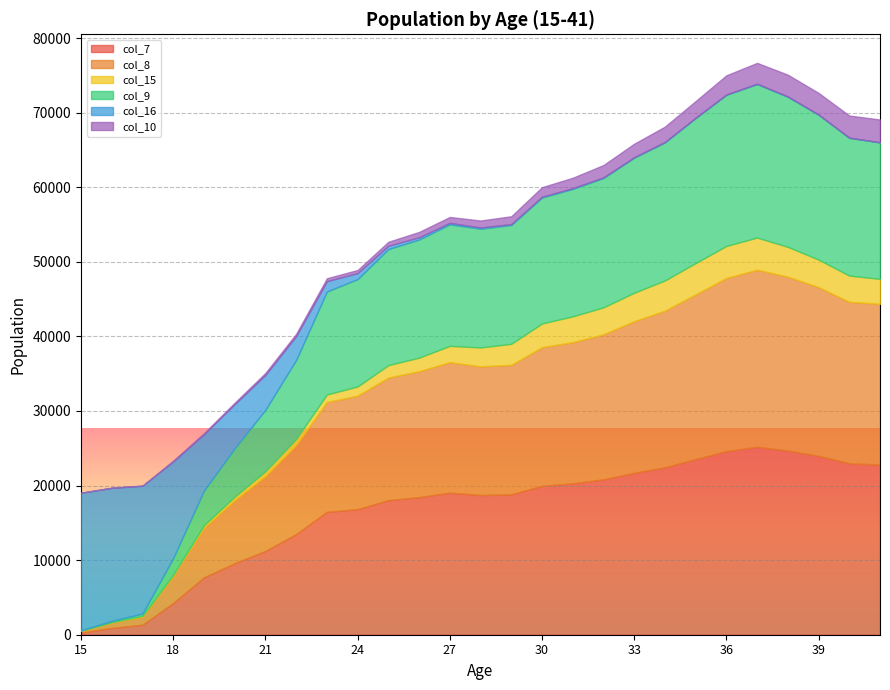

True or false: col_15 has more than 0 points higher than both neighbors.

True